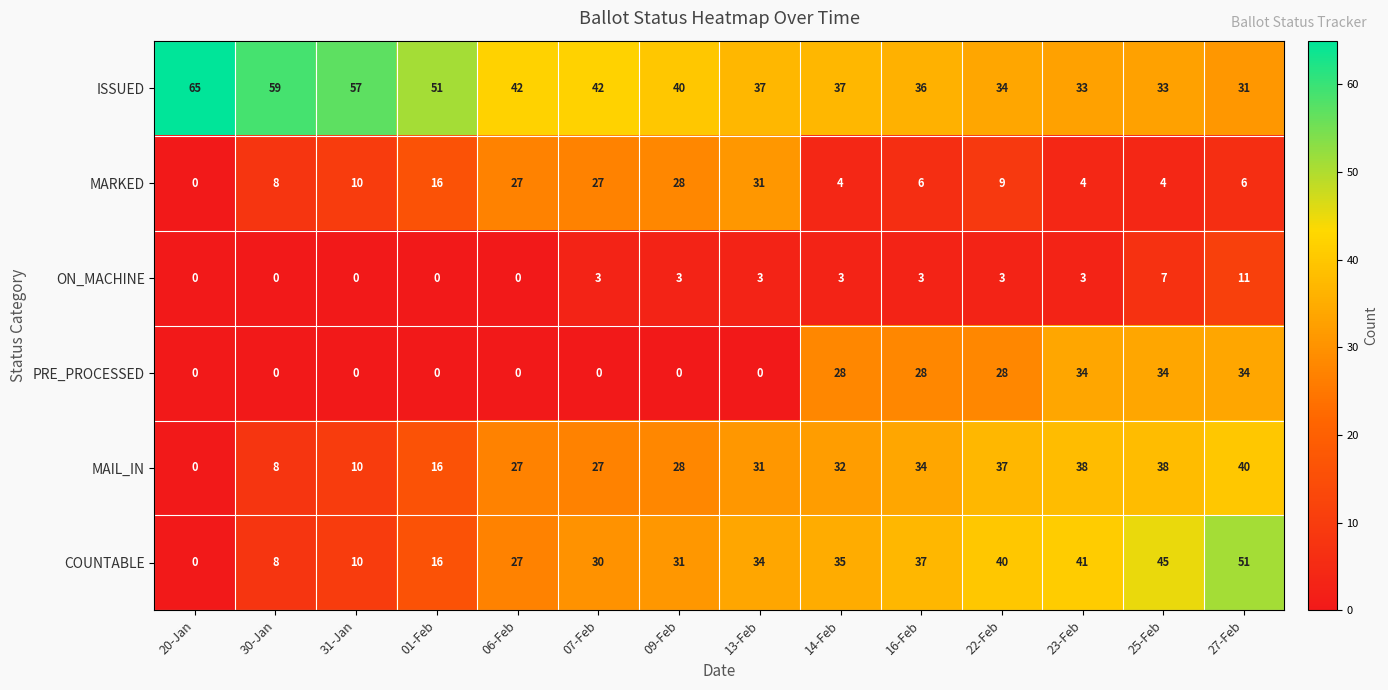

What is the sum of the MAIL_IN values at 30-Jan and 13-Feb?

39